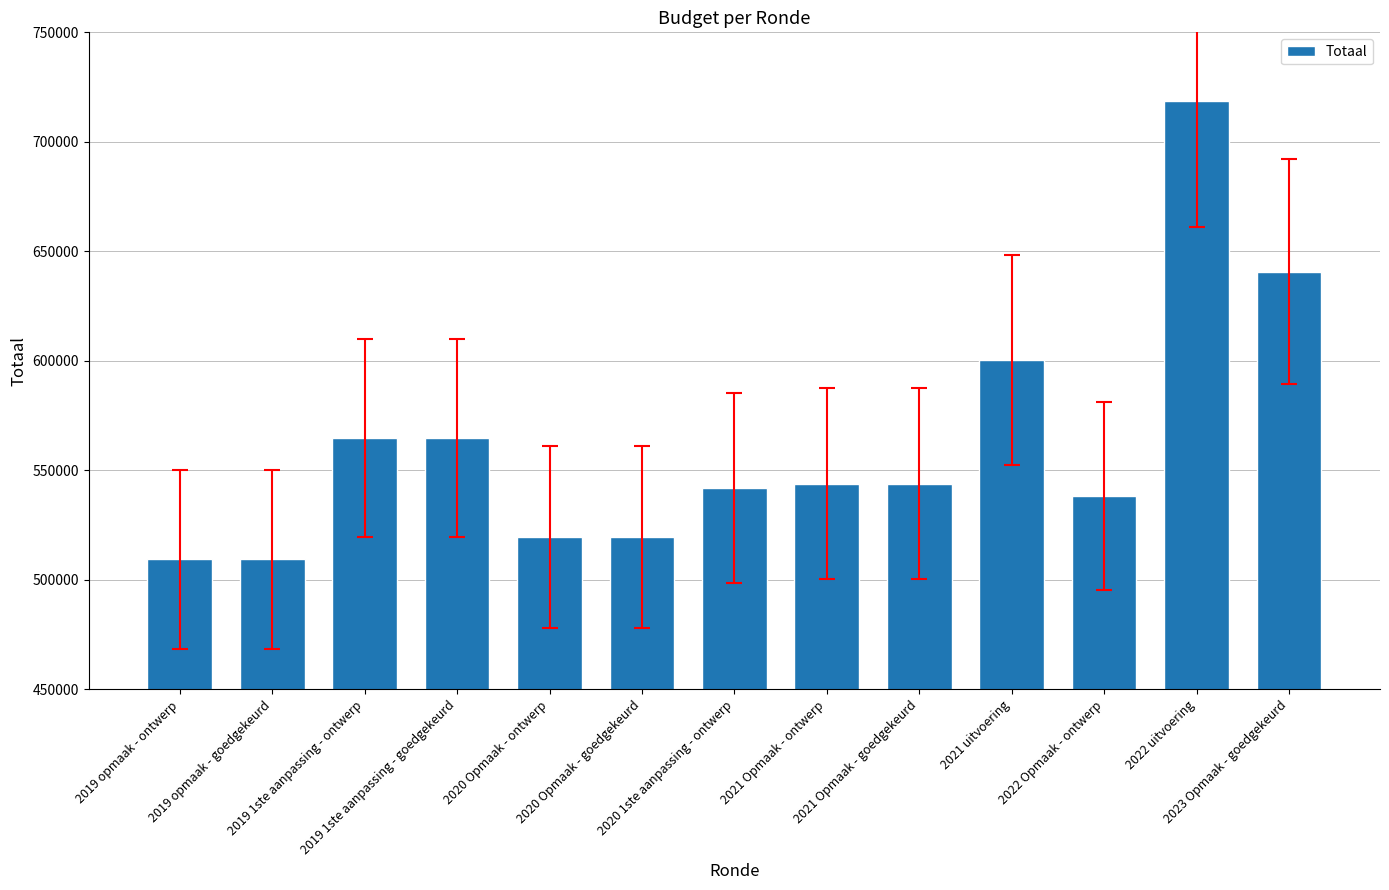

Is it true that the value at 2019 opmaak - goedgekeurd is 509323?

True